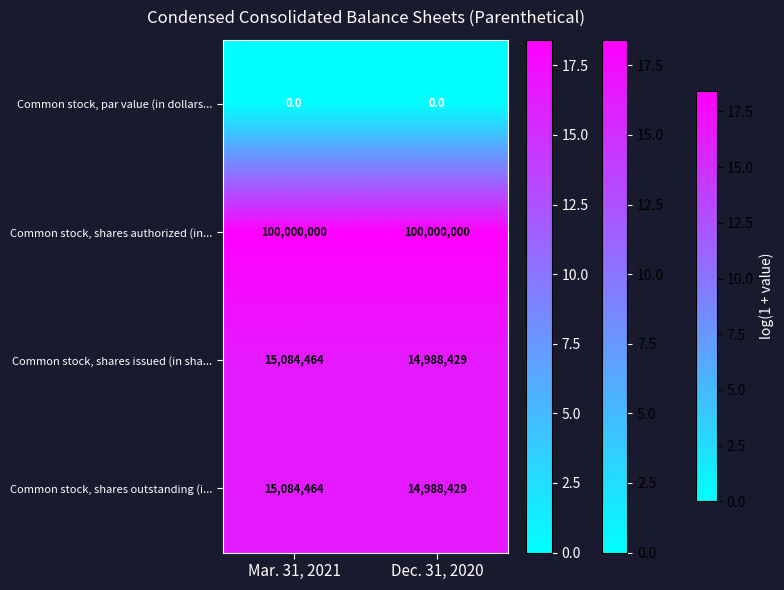

At which category is the sum across all series the highest?

Mar. 31, 2021